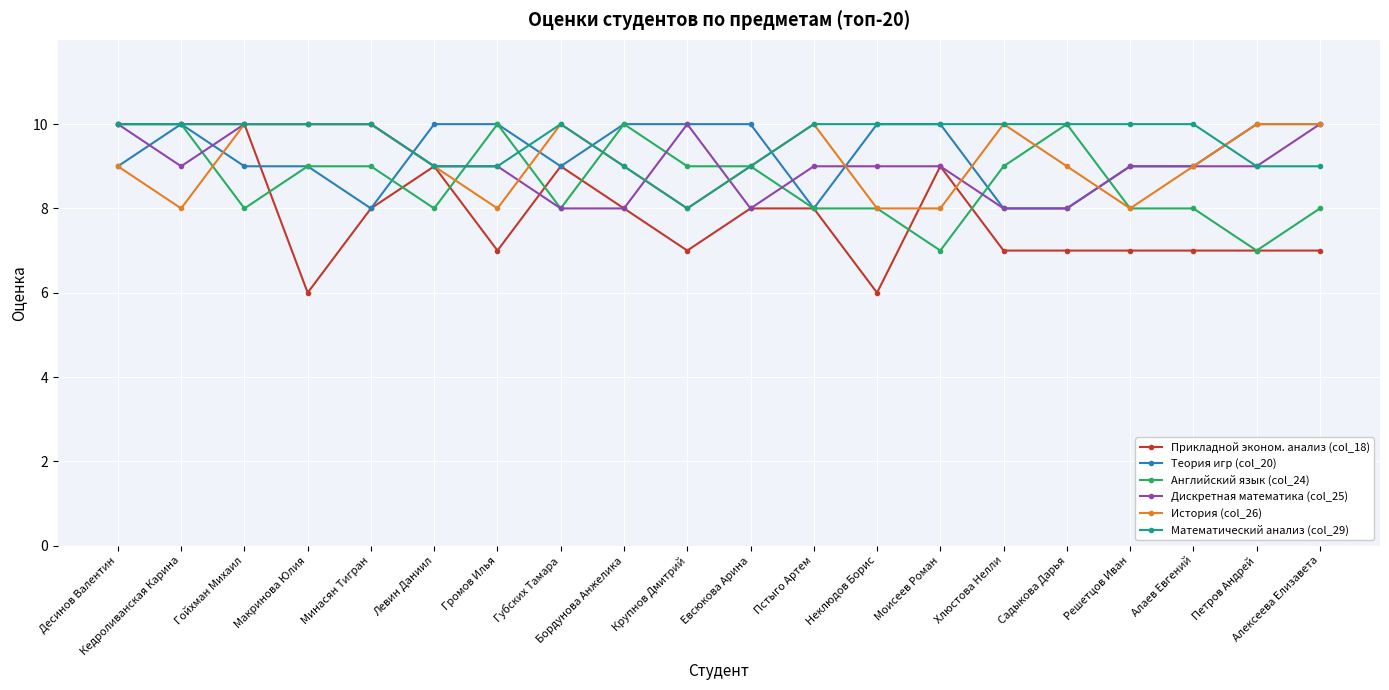

How many data points in Английский язык (col_24) are less than 9?

10